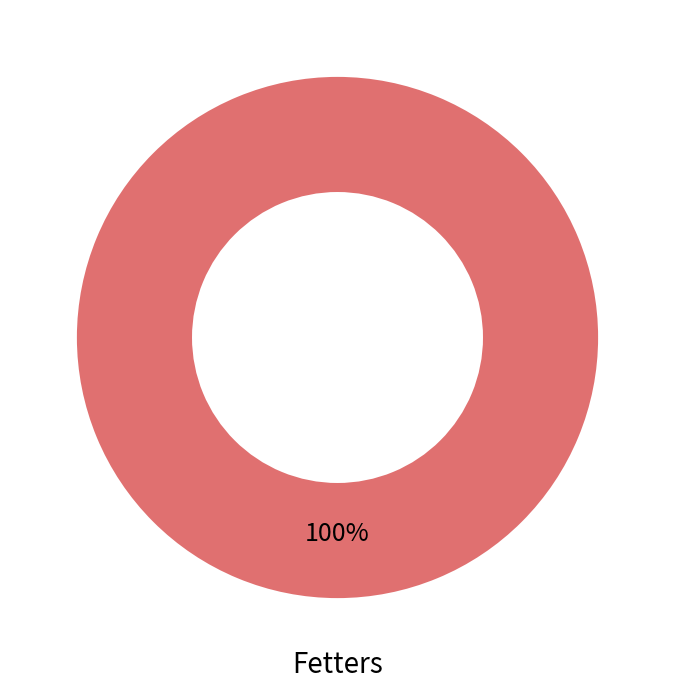

What is the majority slice?

Fetters